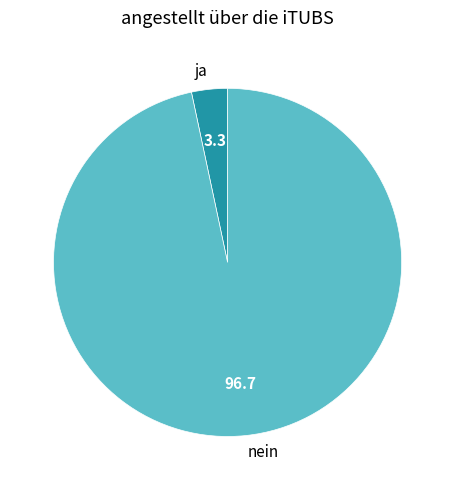

What is the smallest slice in the pie chart?

ja